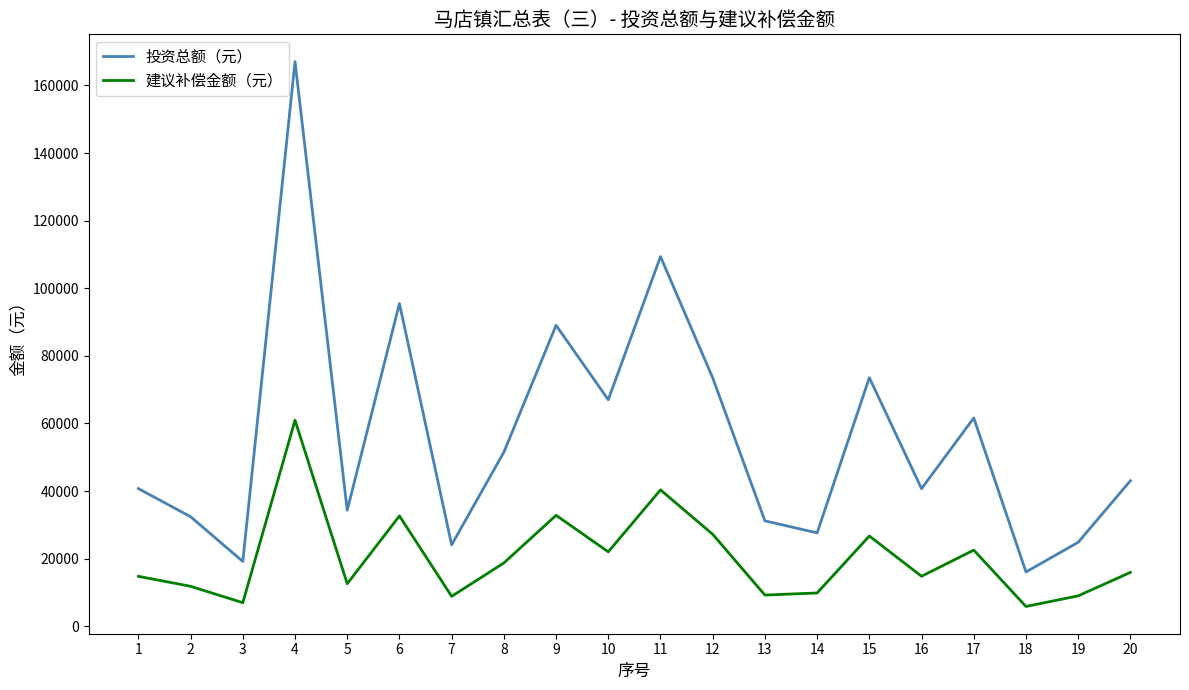

What is the minimum value shown in the chart?

5837.9